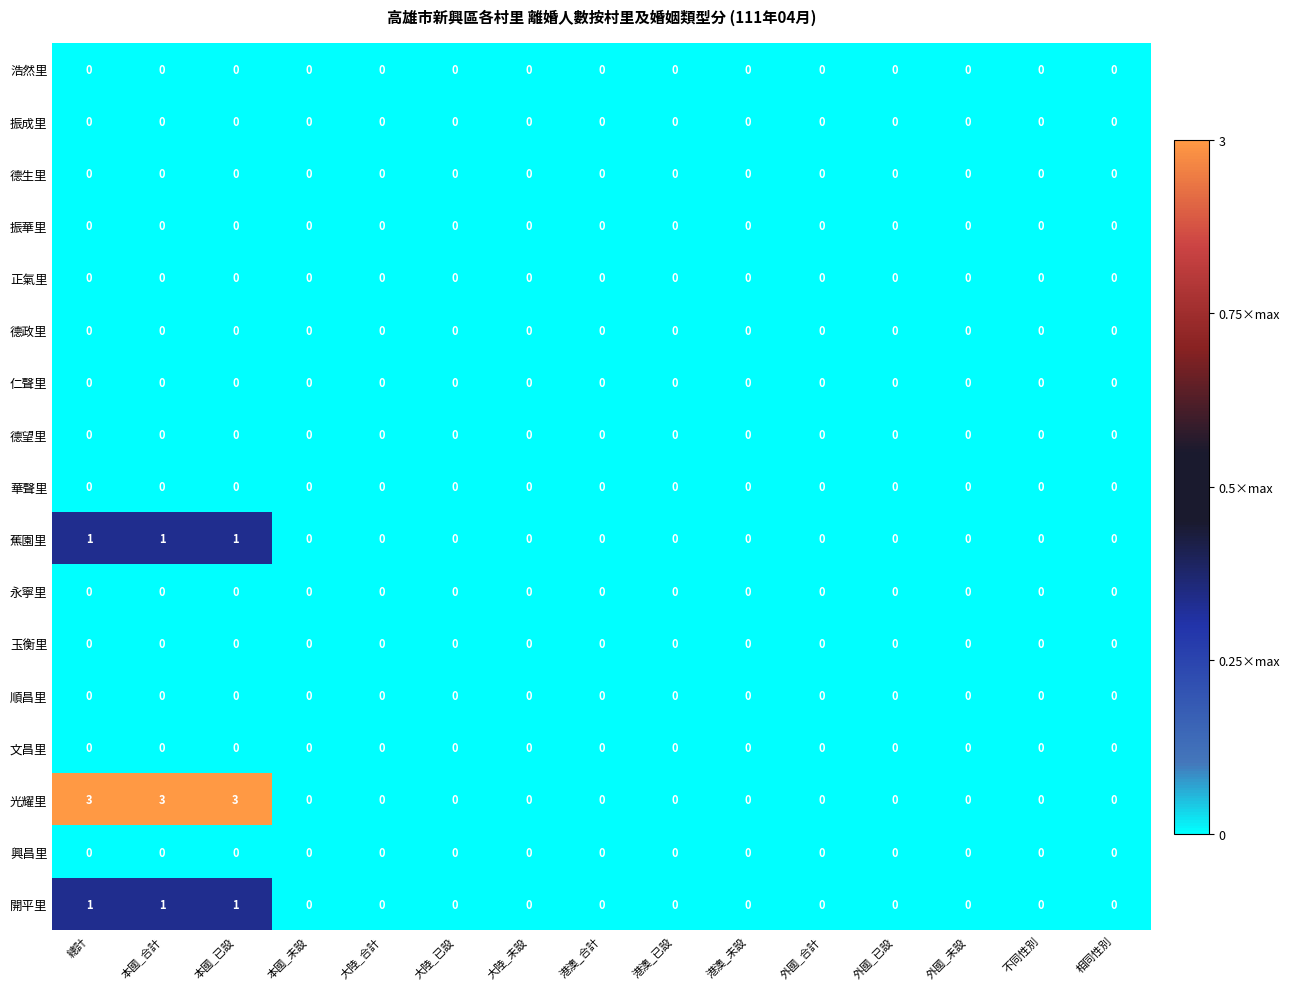

What is the greatest value displayed?

3